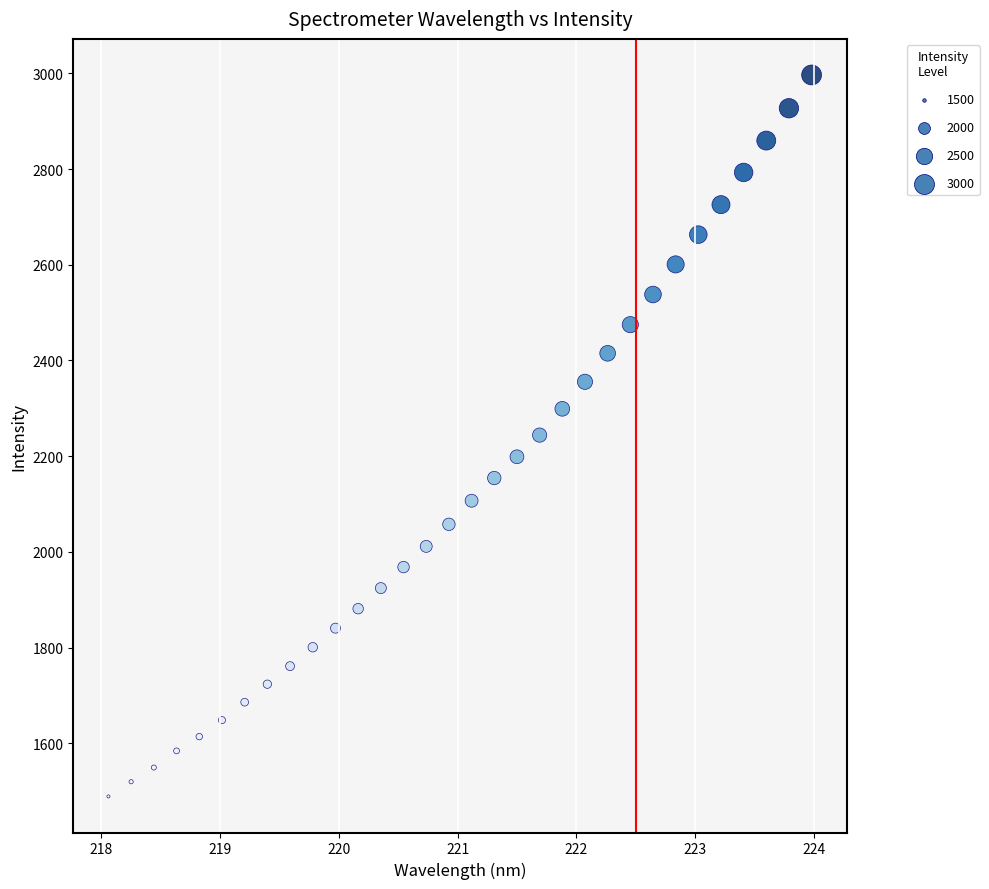

What is the range of Y values (max minus min)?

1507.4